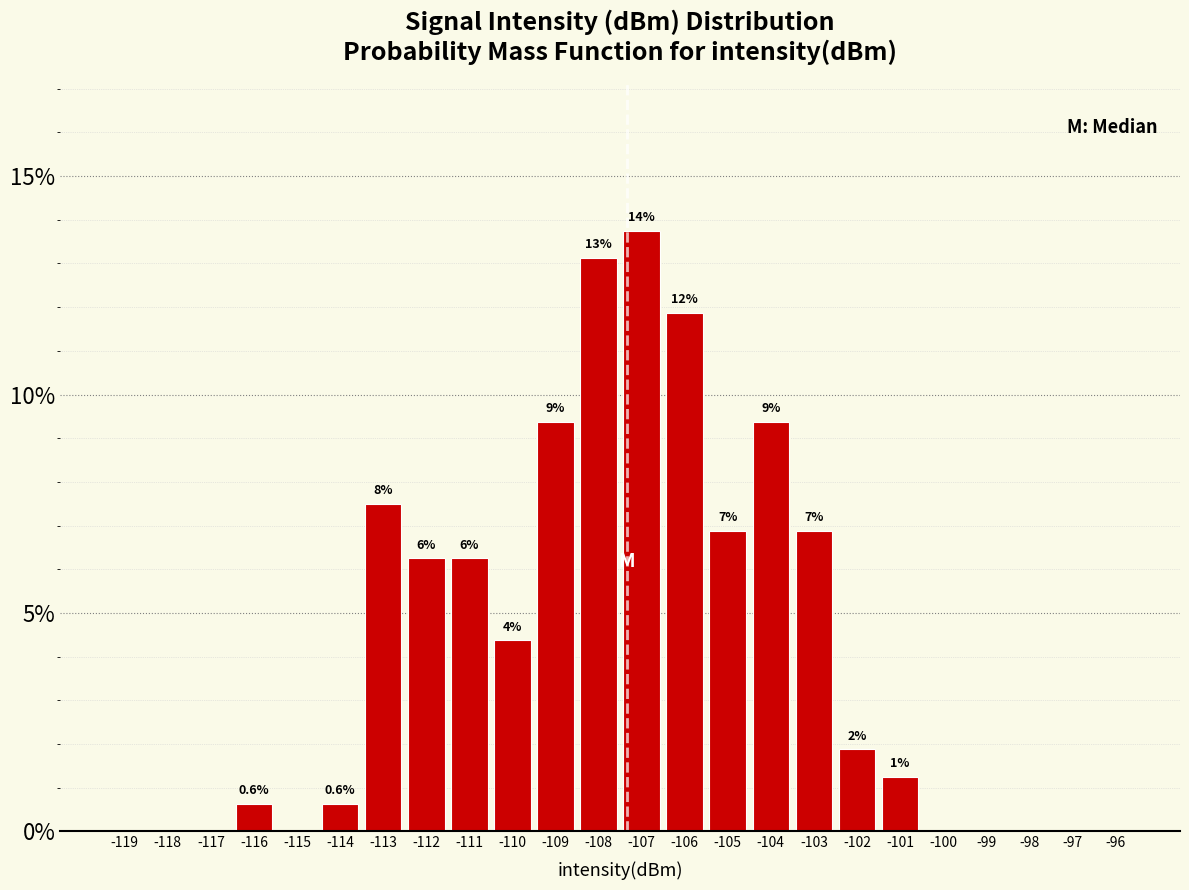

Are the bars horizontal?

No